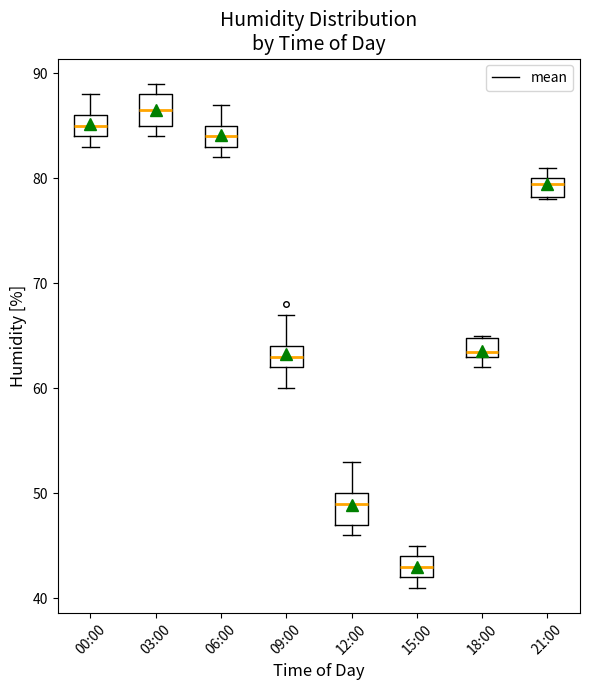

Where does the median line of the box for 03:00 sit on the y-axis? The values are not printed on the chart, so give them approximately, as read against the axis.

87